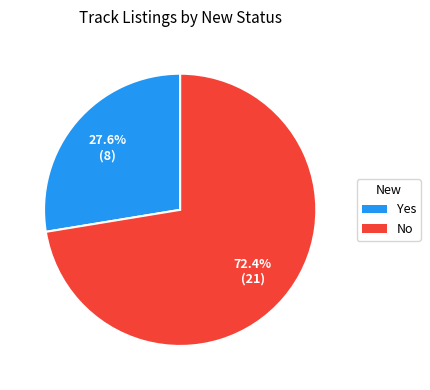

Do No and Yes together represent more than half of the pie?

Yes